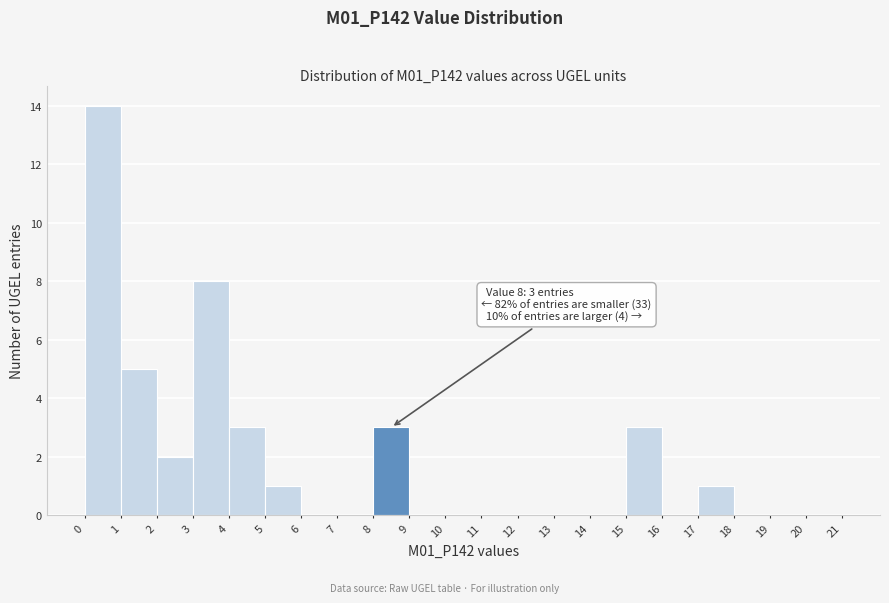

Over which range of the x-axis is the bar tallest?

0 to 1